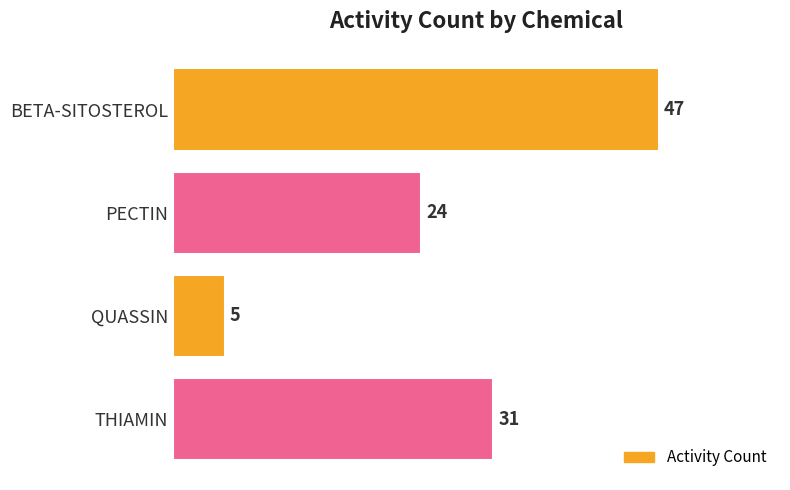

How many bars are there in total?

4